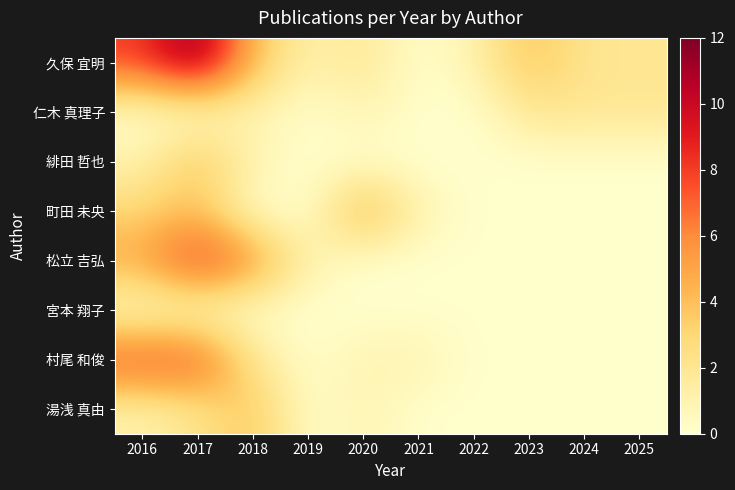

What is the total value across all series at 2025?

4